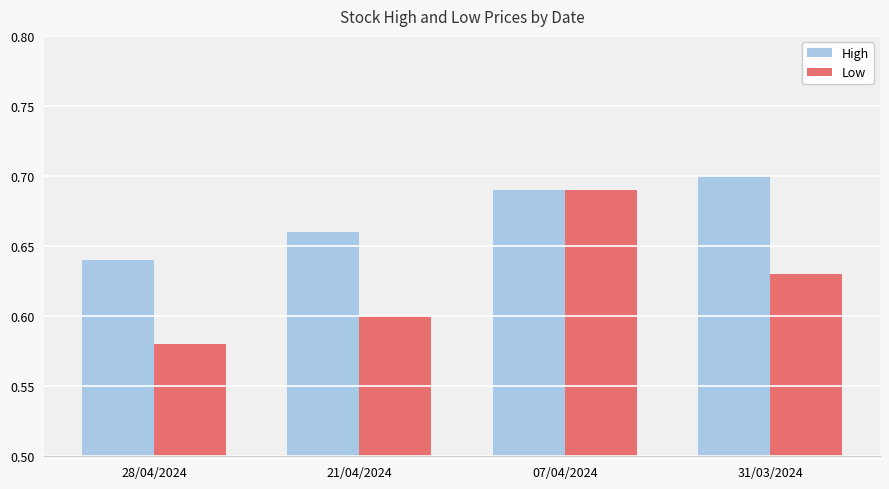

Rank the categories by High value from highest to lowest.

31/03/2024, 07/04/2024, 21/04/2024, 28/04/2024